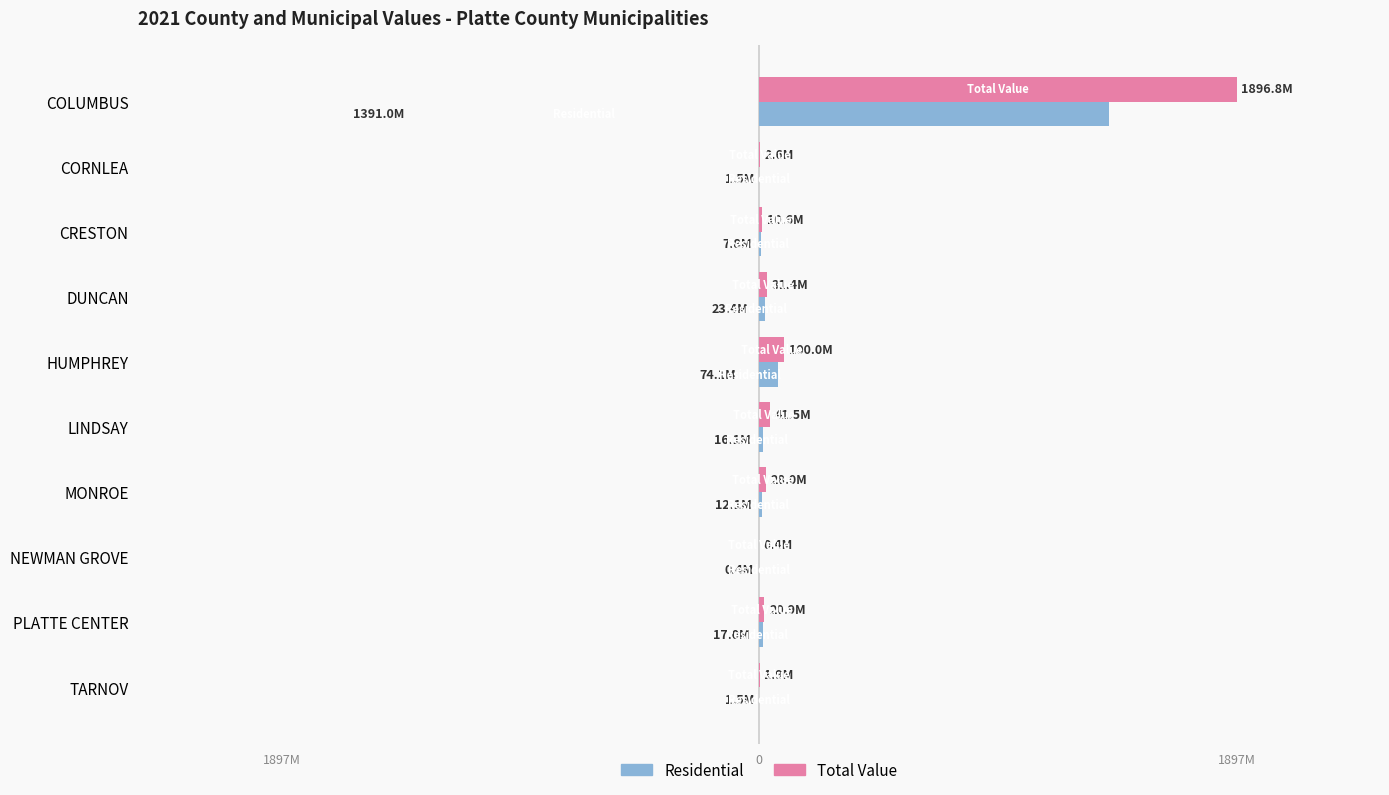

What are all the series names shown in the legend?

Residential, Total Value